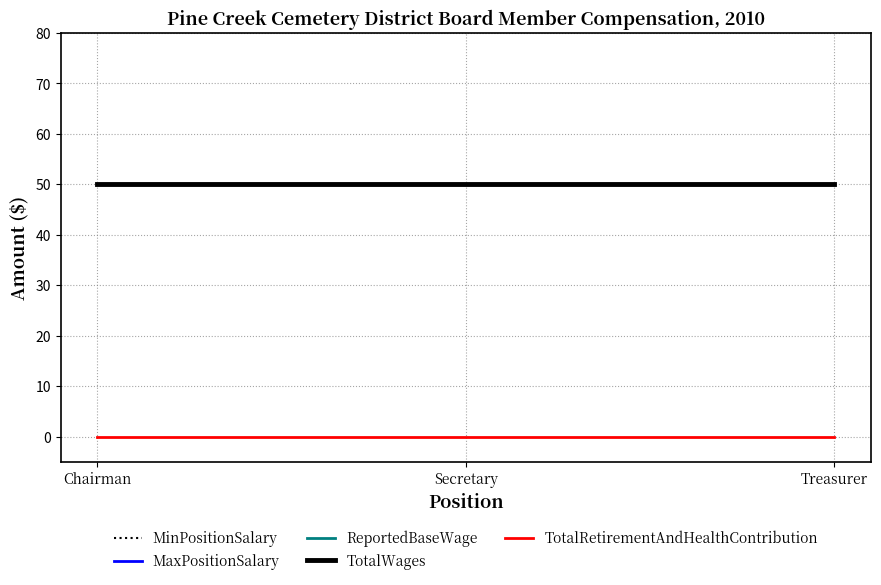

Does the chart have visible grid lines?

Yes